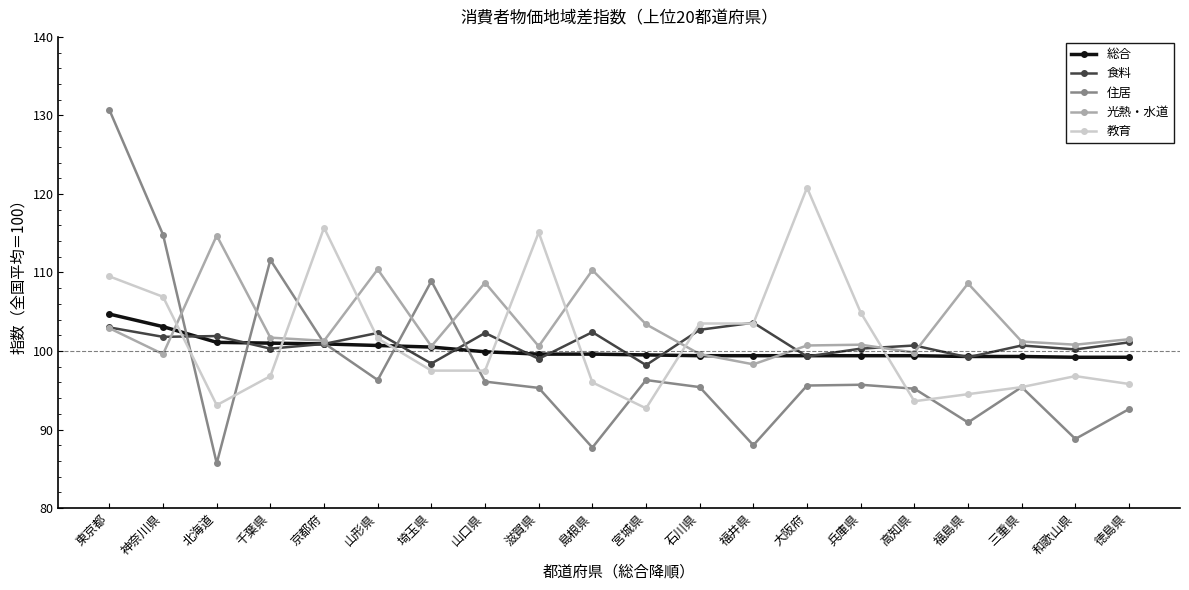

What is the total value across all series at 千葉県?

511.4